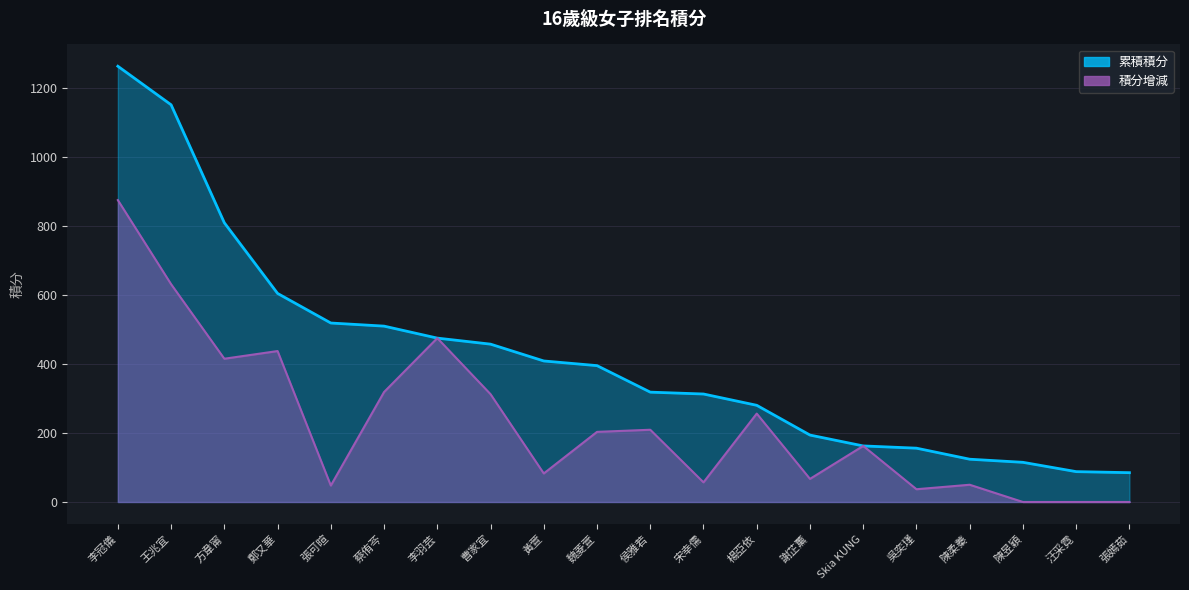

What is the difference between the second highest and minimum values in the 累積積分 series?

1066.2